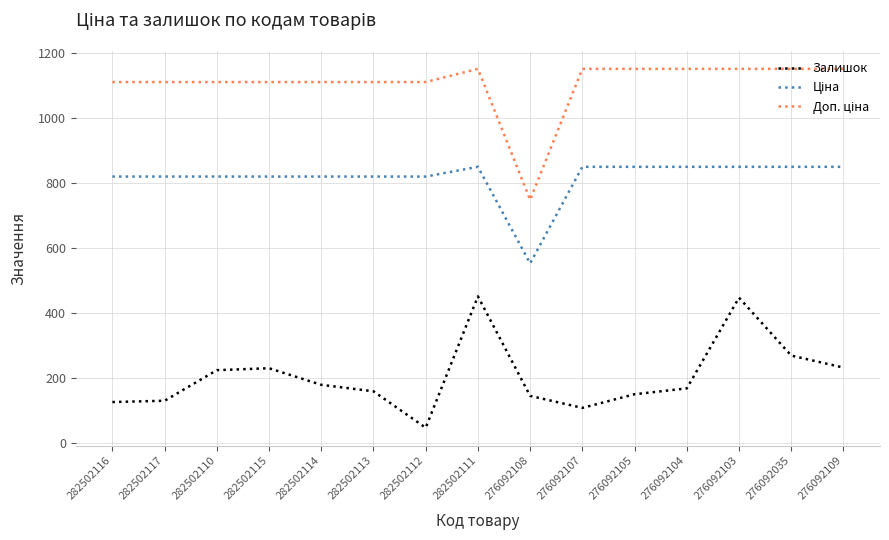

Which series changed the most between 282502115 and 276092107?

Залишок